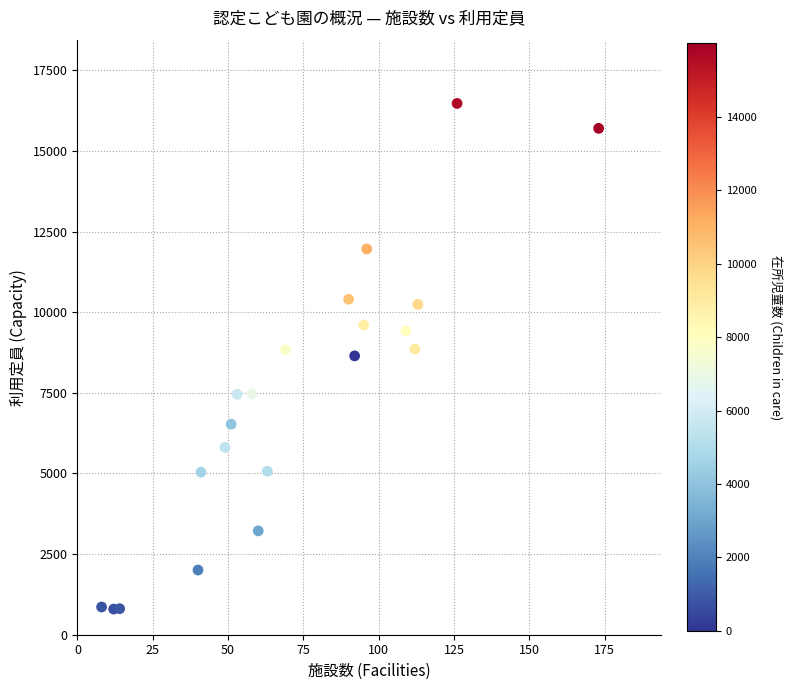

What is the range of Y values (max minus min)?

15679